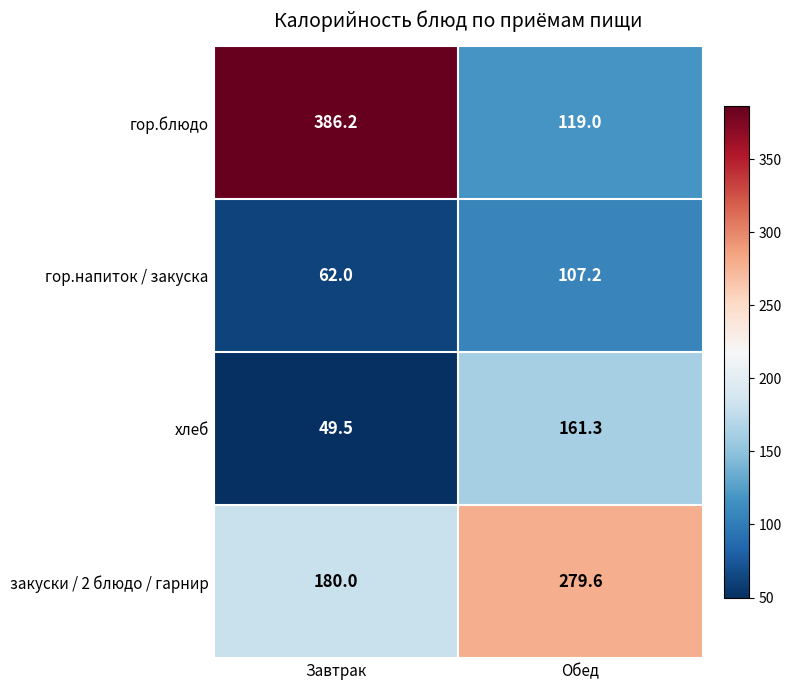

What is the difference between the maximum and minimum values in the гор.напиток / закуска series?

45.2